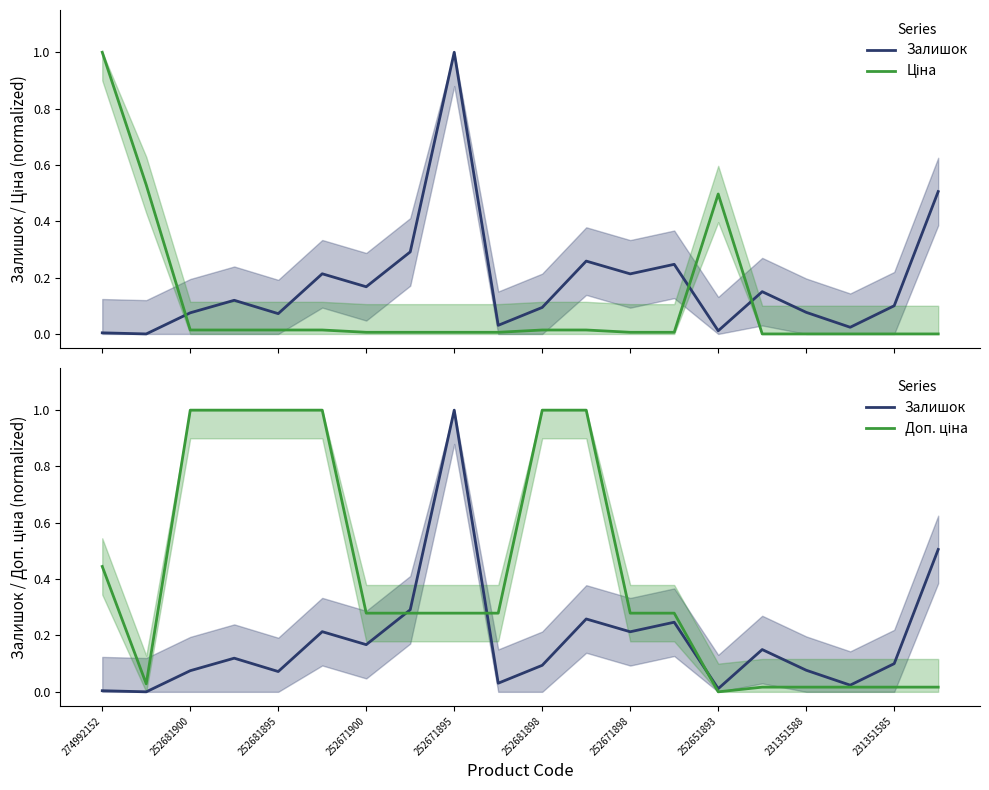

Reading left to right, list all the values displayed in this chart.

Залишок: 0.0	0.0	0.1	0.1	0.1	0.2	0.2	0.3	1.0	0.0	0.1	0.3	0.2	0.2	0.0	0.2	0.1	0.0	0.1	0.5
Ціна: 1.0	0.5	0.0	0.0	0.0	0.0	0.0	0.0	0.0	0.0	0.0	0.0	0.0	0.0	0.5	0.0	0.0	0.0	0.0	0.0
Доп. ціна: 0.4	0.0	1.0	1.0	1.0	1.0	0.3	0.3	0.3	0.3	1.0	1.0	0.3	0.3	0.0	0.0	0.0	0.0	0.0	0.0